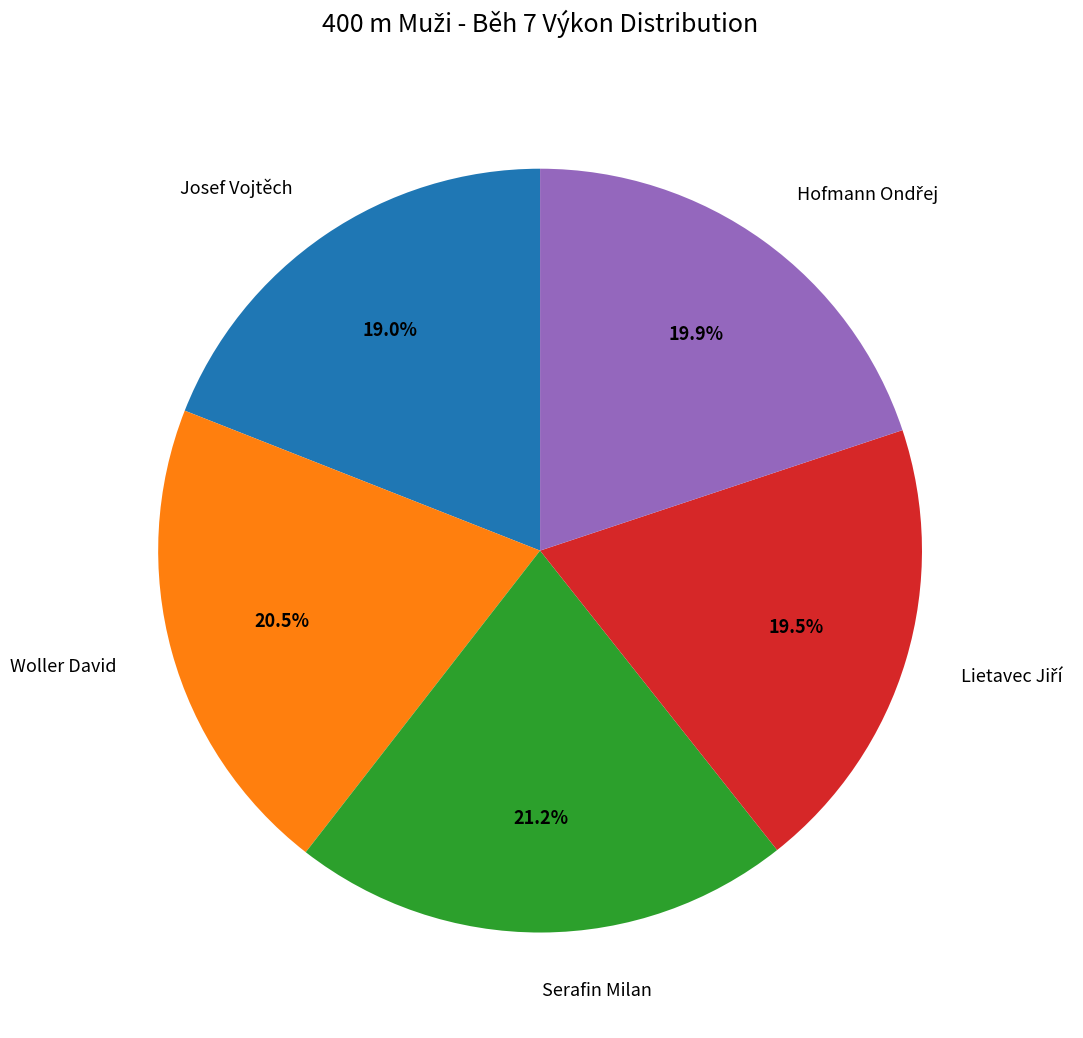

Is there a majority slice in this chart?

No